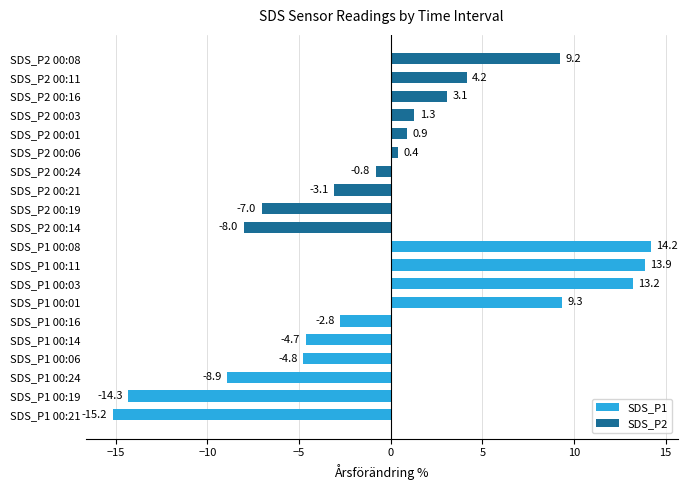

How many data points in SDS_P2 are above 0?

6